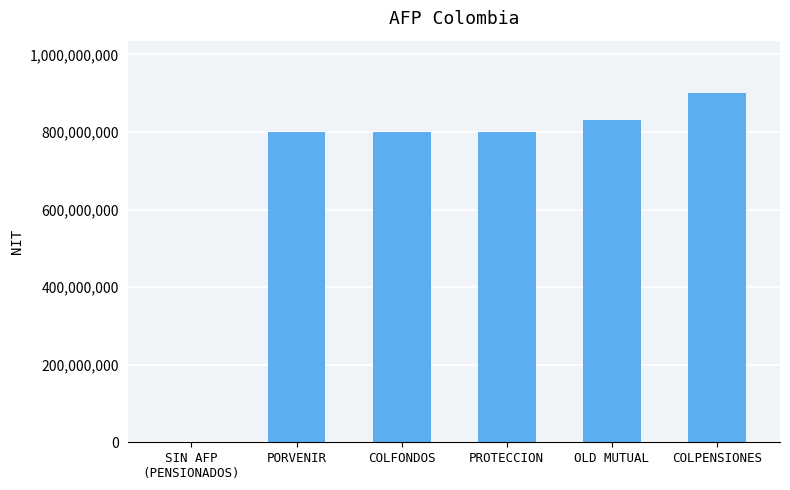

What is the sum of all values?

4131143623